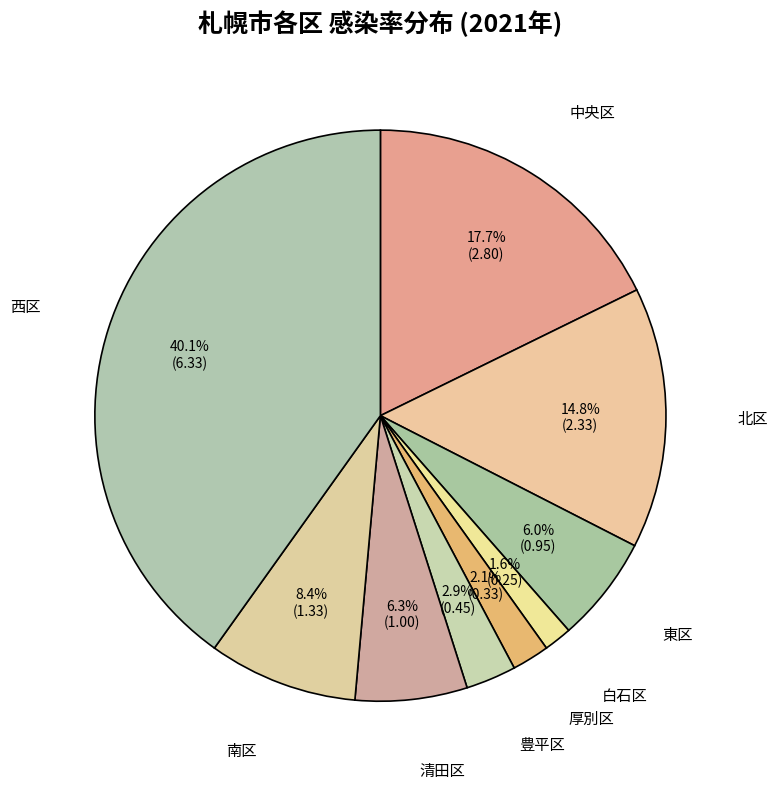

How many slices are in this pie chart?

9